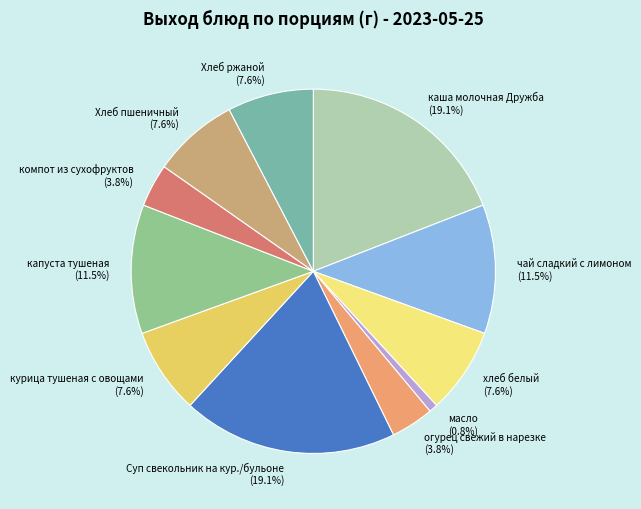

Is there any slice that represents more than half of the pie?

No